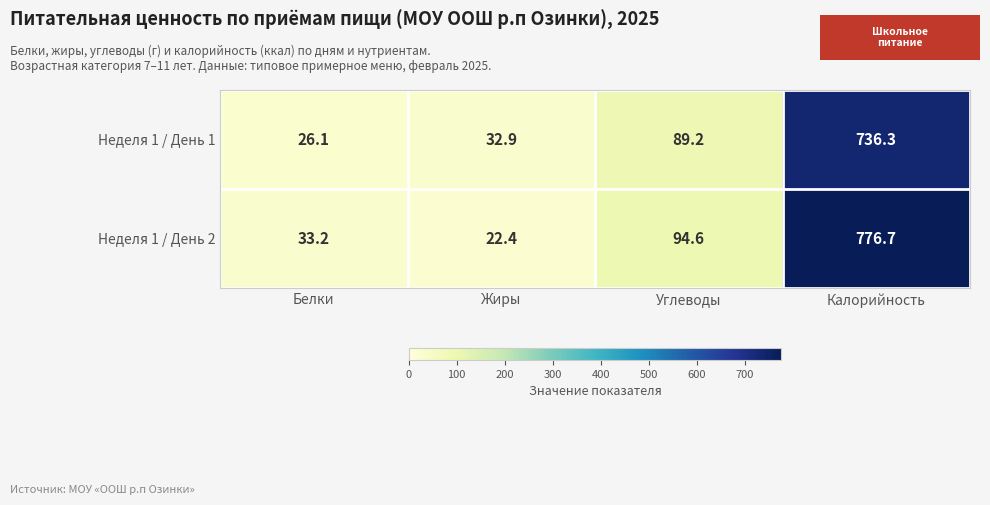

Reading left to right, list all the values displayed in this chart.

Неделя 1 / День 1: 26.1	32.9	89.2	736.3
Неделя 1 / День 2: 33.2	22.4	94.6	776.7